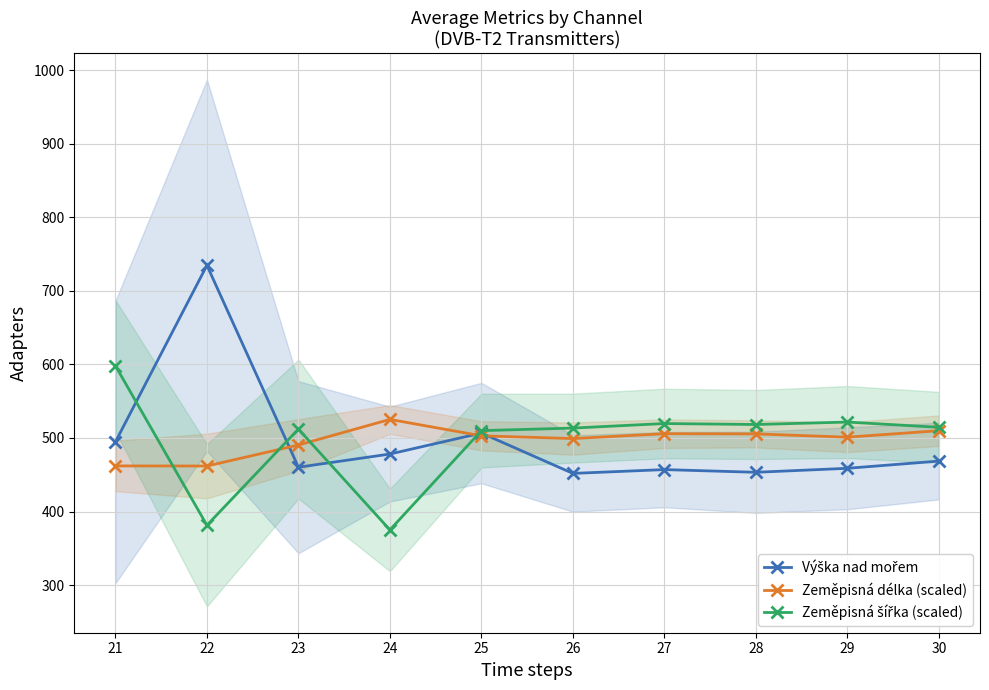

Between 24 and 27, which is larger?

24